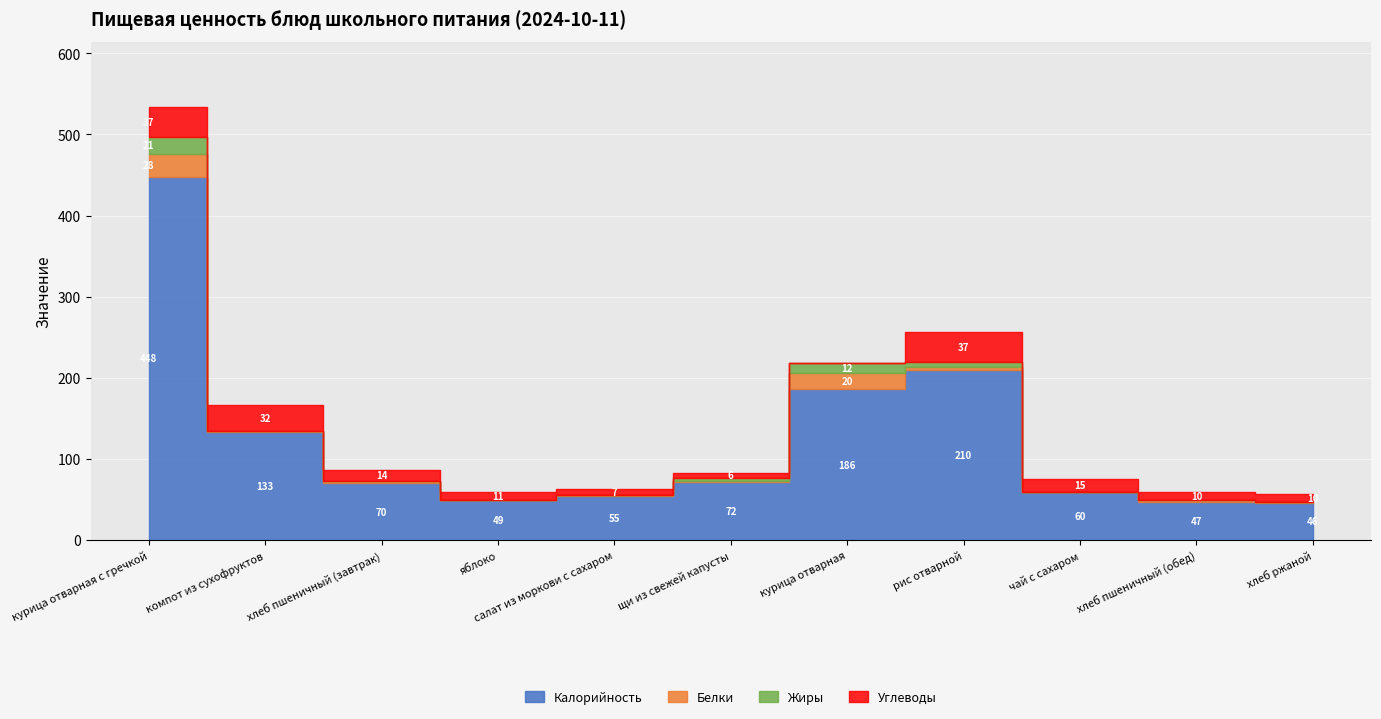

Reading left to right, list all the values displayed in this chart.

Калорийность: 448.0	133.0	70.0	49.0	55.0	72.0	186.0	210.0	60.0	47.0	46.0
Белки: 28.0	1.0	2.5	0.0	1.0	1.0	20.0	4.0	0.0	2.0	1.0
Жиры: 21.0	0.0	0.4	0.0	0.0	4.0	12.0	5.0	0.0	0.0	0.0
Углеводы: 37.0	32.0	14.0	11.0	7.0	6.0	0.0	37.0	15.0	10.0	10.0